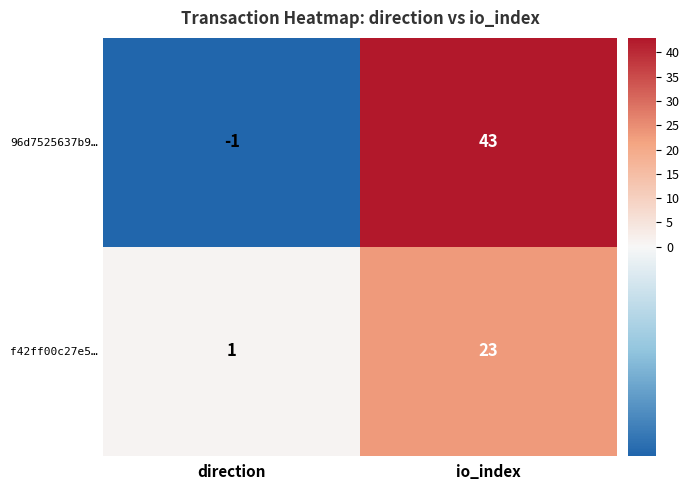

At how many categories does at least one series exceed 21?

1